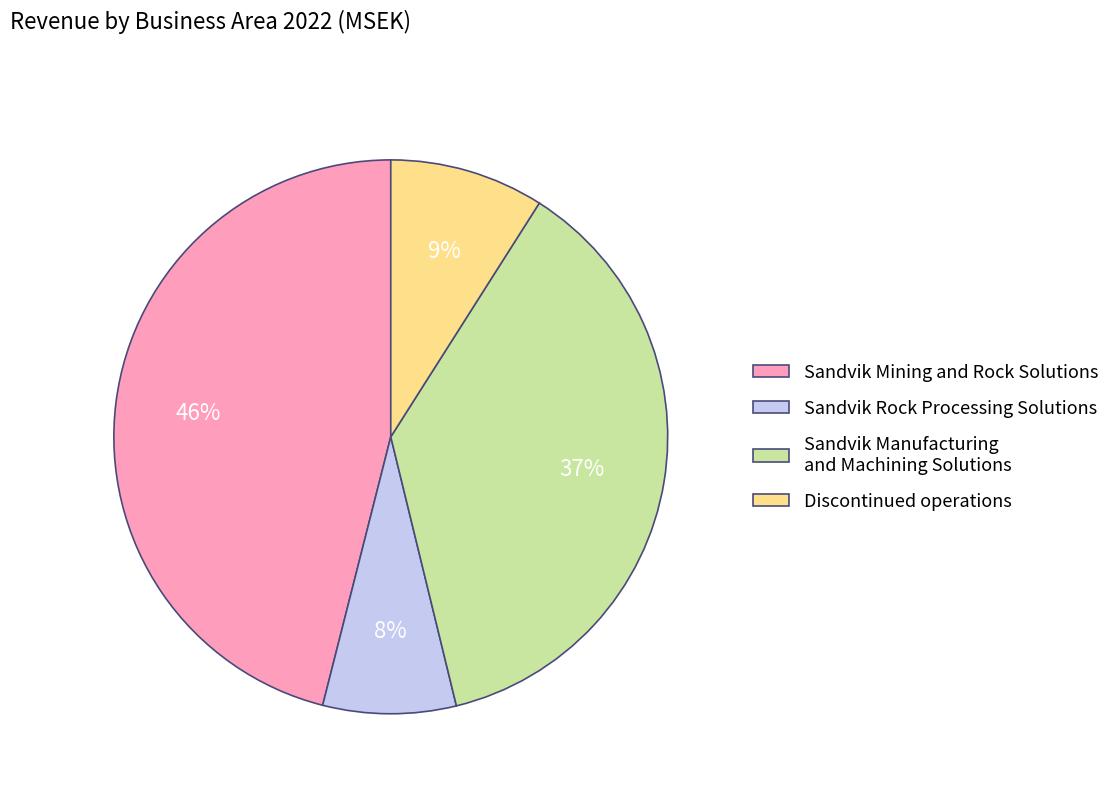

To the nearest percent, what portion does Discontinued operations represent?

9%